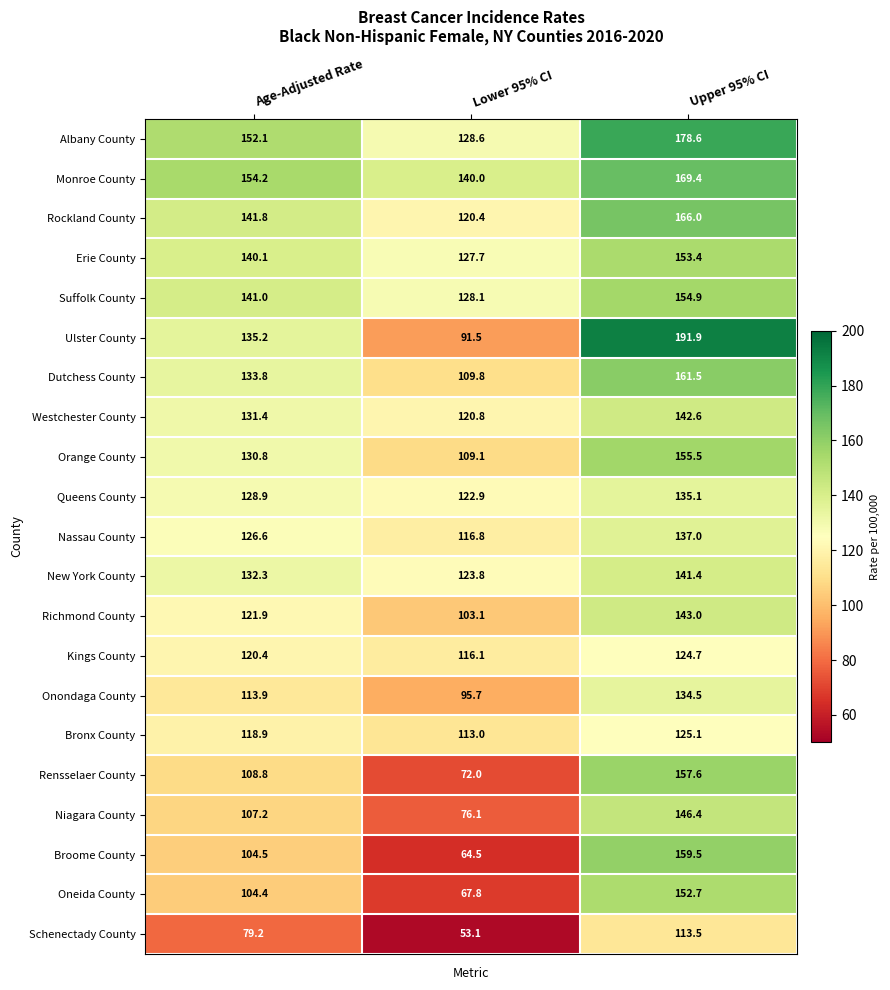

Between Age-Adjusted Rate and Upper 95% CI, which series saw the biggest shift?

Ulster County